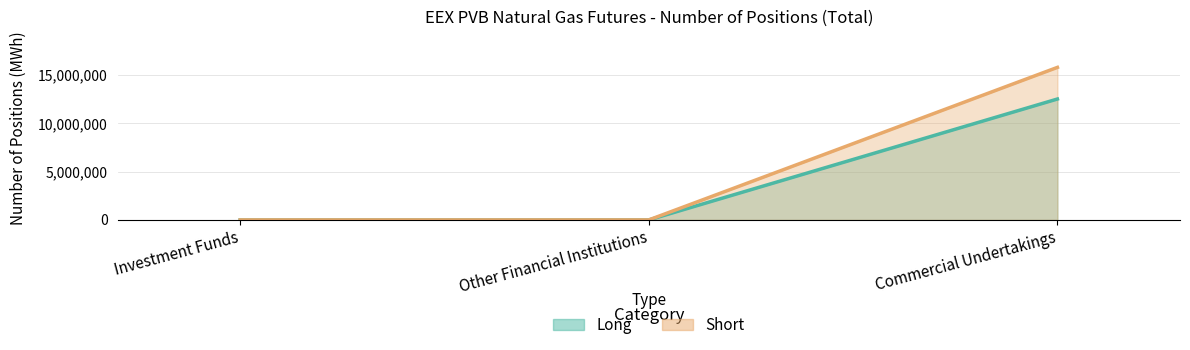

Reading left to right, extract all data points from this chart.

Long: 0	0	12529760
Short: 0	0	15807260